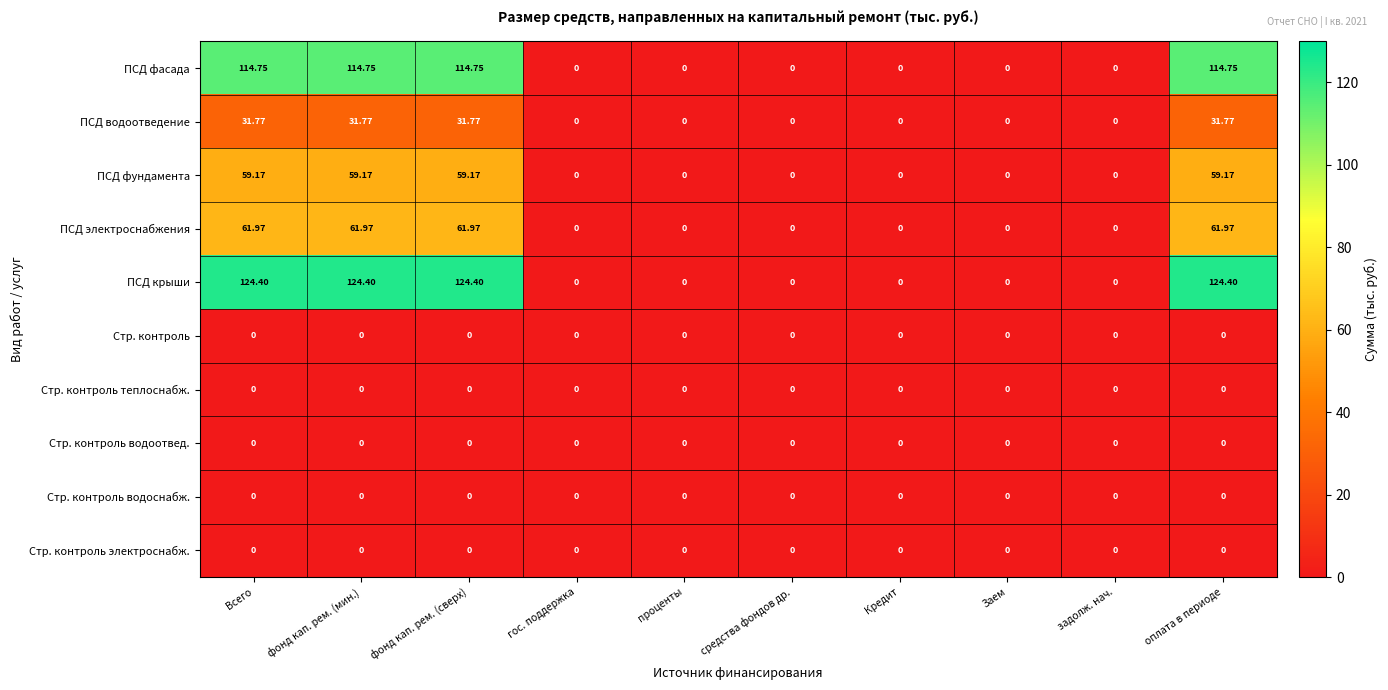

Which series has the widest spread of values?

ПСД крыши